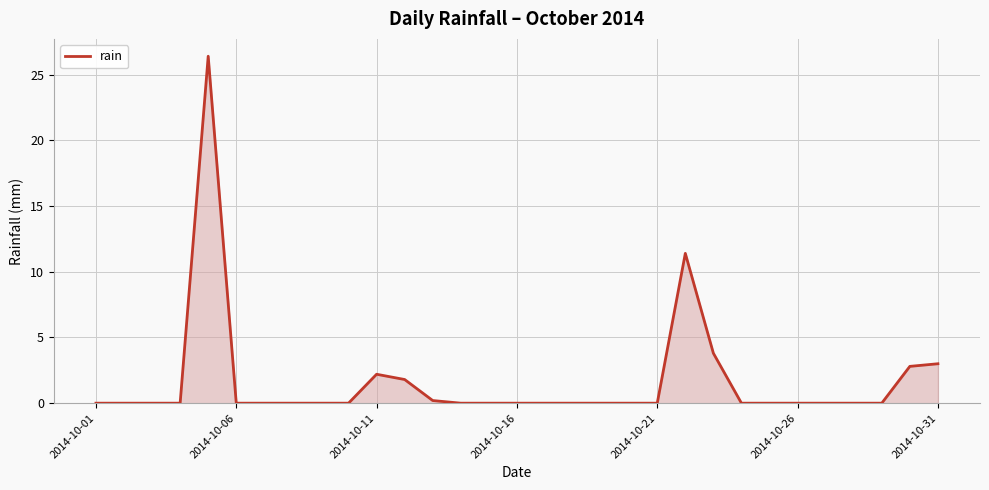

What is the greatest value displayed?

26.4